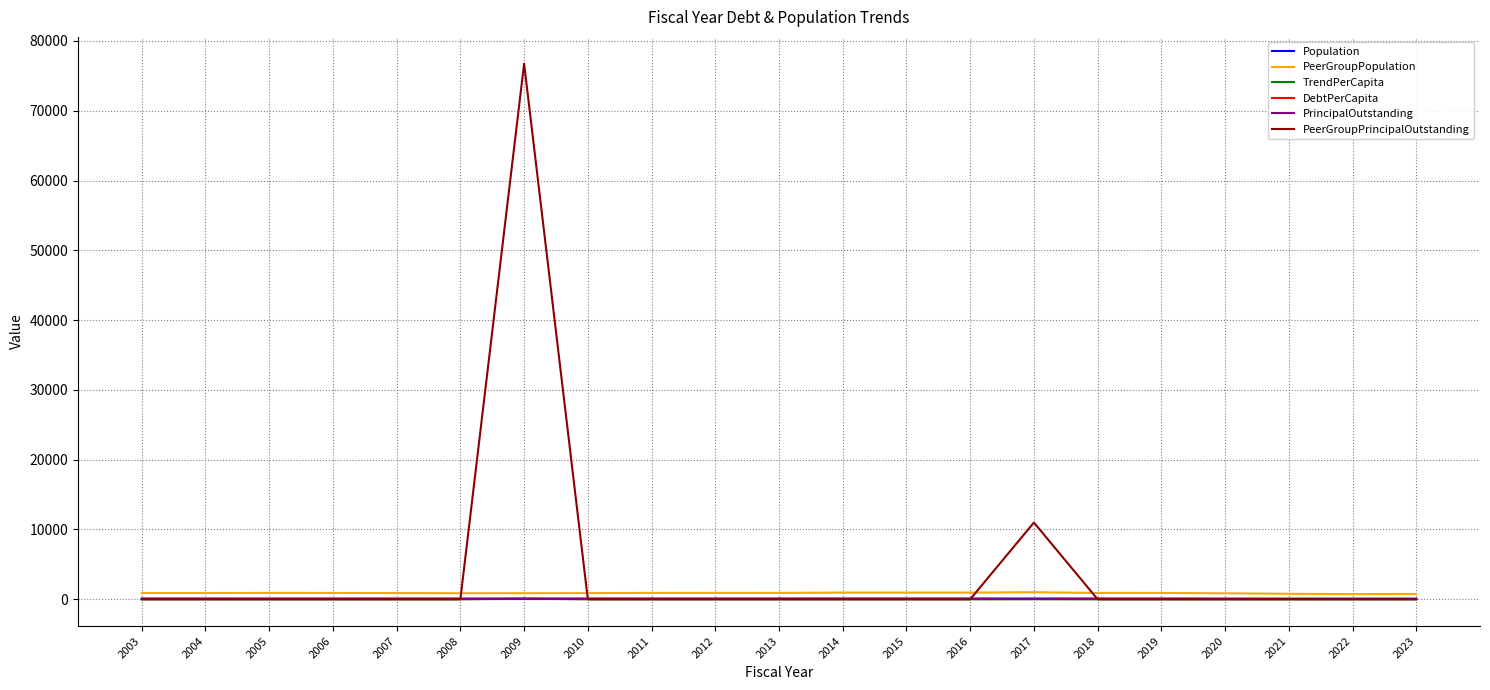

How many lines are shown in the chart?

6